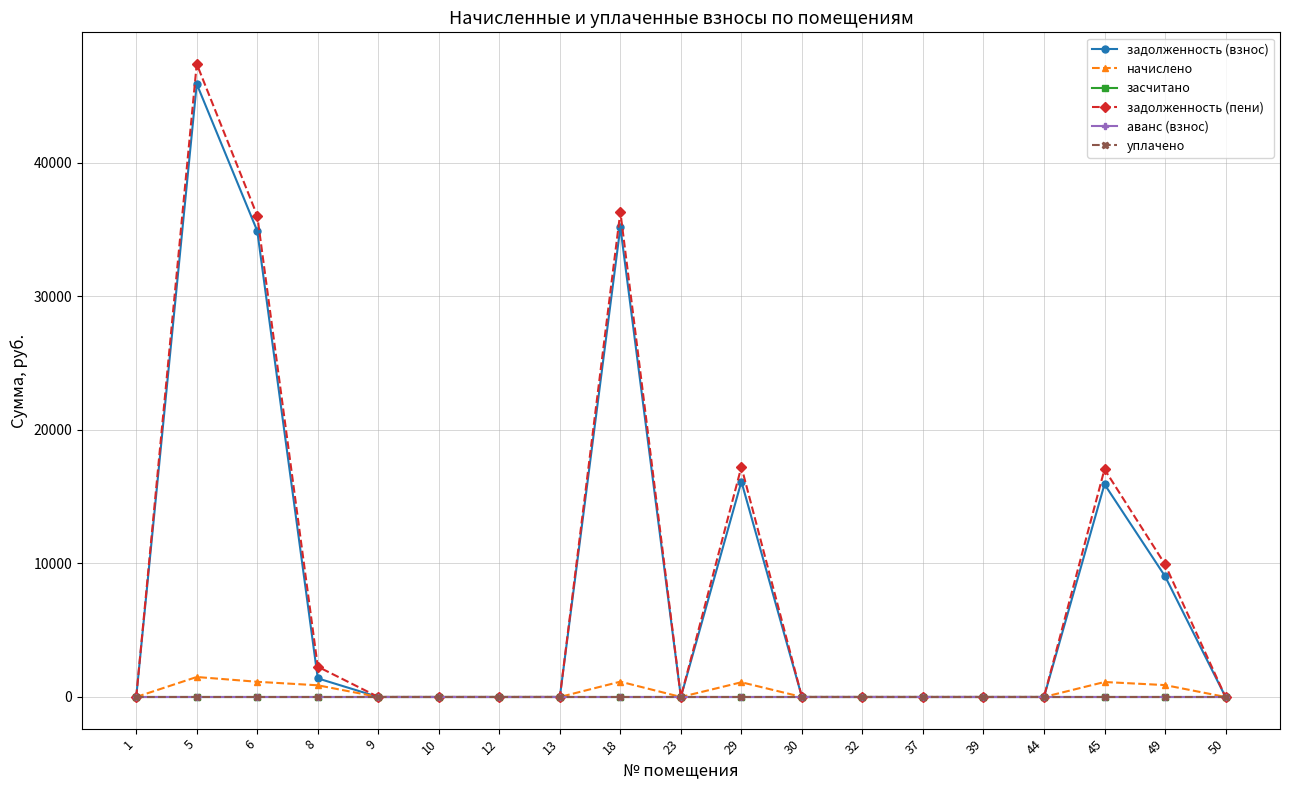

Is it true that задолженность (пени) equals 23350.6 at 1?

False